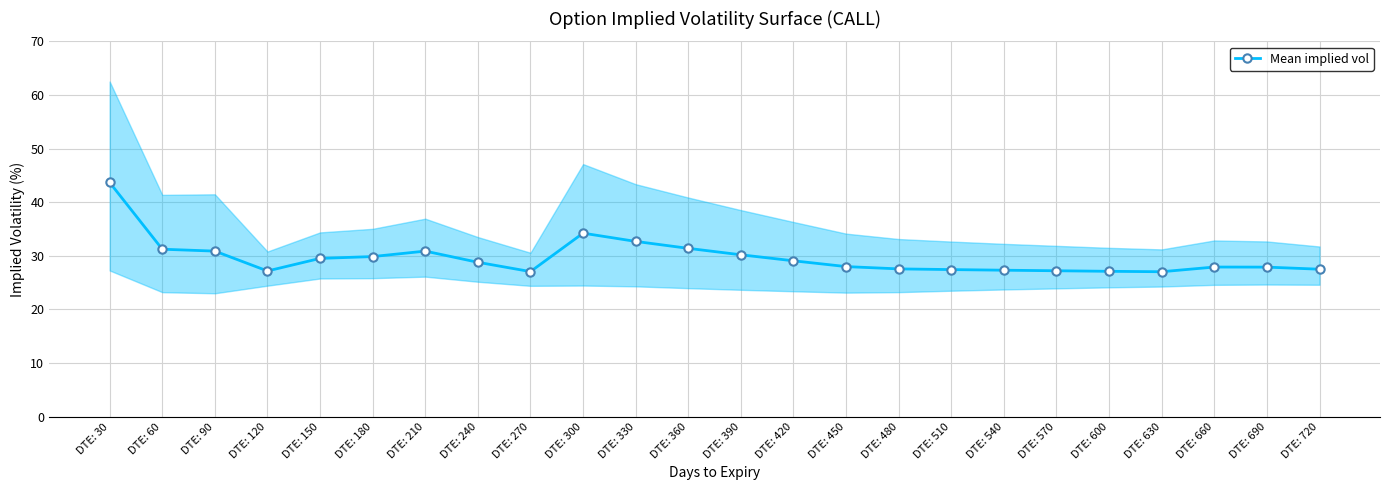

How many lines are shown in the chart?

1